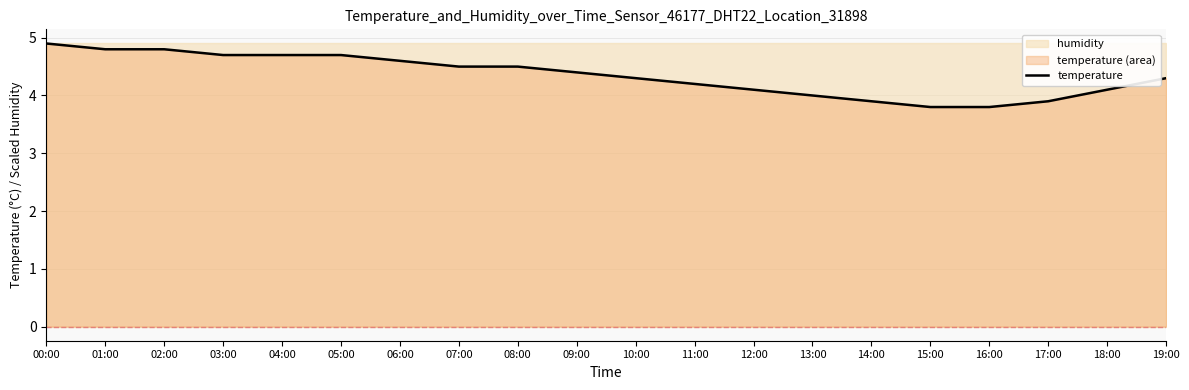

Reading left to right, extract all data points from this chart.

00:00=4.9	01:00=4.8	02:00=4.8	03:00=4.7	04:00=4.7	05:00=4.7	06:00=4.6	07:00=4.5	08:00=4.5	09:00=4.4	10:00=4.3	11:00=4.2	12:00=4.1	13:00=4.0	14:00=3.9	15:00=3.8	16:00=3.8	17:00=3.9	18:00=4.1	19:00=4.3